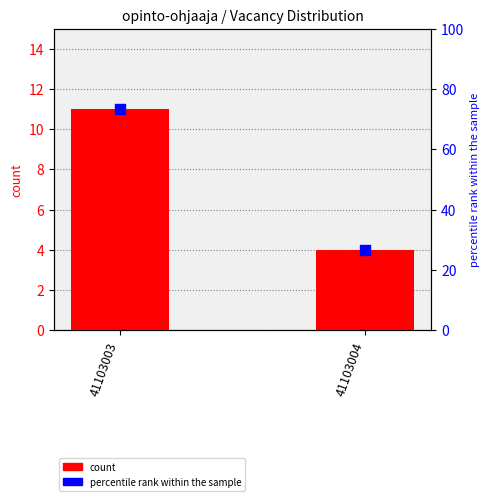

At how many categories does at least one series exceed 33?

1